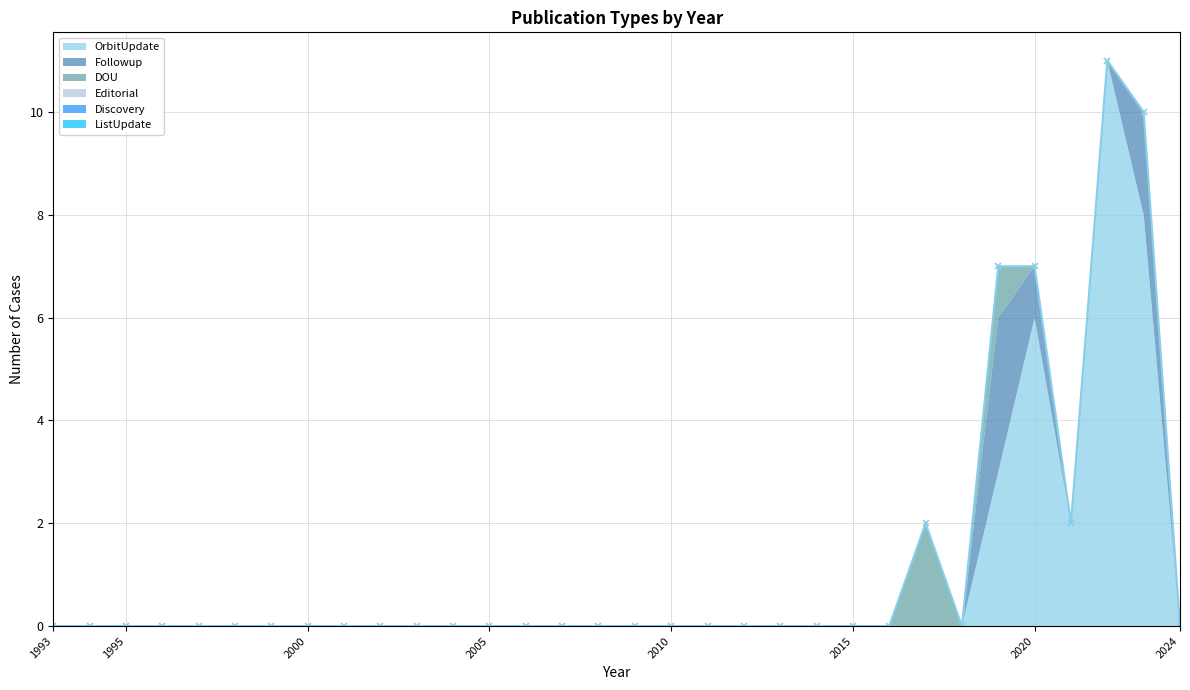

Reading right to left, what are all the values shown in this chart?

OrbitUpdate: 0	8	11	2	6	3	0	0	0	0	0	0	0	0	0	0	0	0	0	0	0	0	0	0	0	0	0	0	0	0	0	0
Followup: 0	2	0	0	1	3	0	0	0	0	0	0	0	0	0	0	0	0	0	0	0	0	0	0	0	0	0	0	0	0	0	0
DOU: 0	0	0	0	0	1	0	2	0	0	0	0	0	0	0	0	0	0	0	0	0	0	0	0	0	0	0	0	0	0	0	0
Editorial: 0	0	0	0	0	0	0	0	0	0	0	0	0	0	0	0	0	0	0	0	0	0	0	0	0	0	0	0	0	0	0	0
Discovery: 0	0	0	0	0	0	0	0	0	0	0	0	0	0	0	0	0	0	0	0	0	0	0	0	0	0	0	0	0	0	0	0
ListUpdate: 0	0	0	0	0	0	0	0	0	0	0	0	0	0	0	0	0	0	0	0	0	0	0	0	0	0	0	0	0	0	0	0